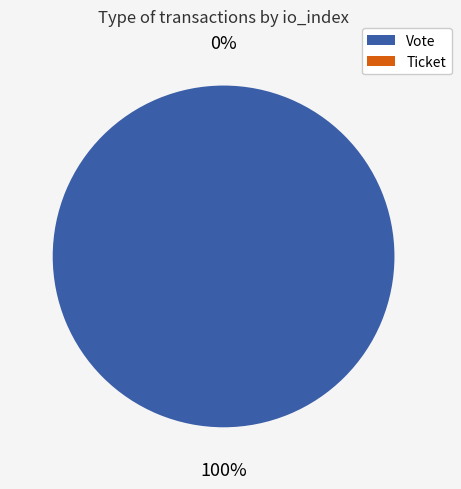

What is the largest slice in the pie chart?

Vote (io_index=1)